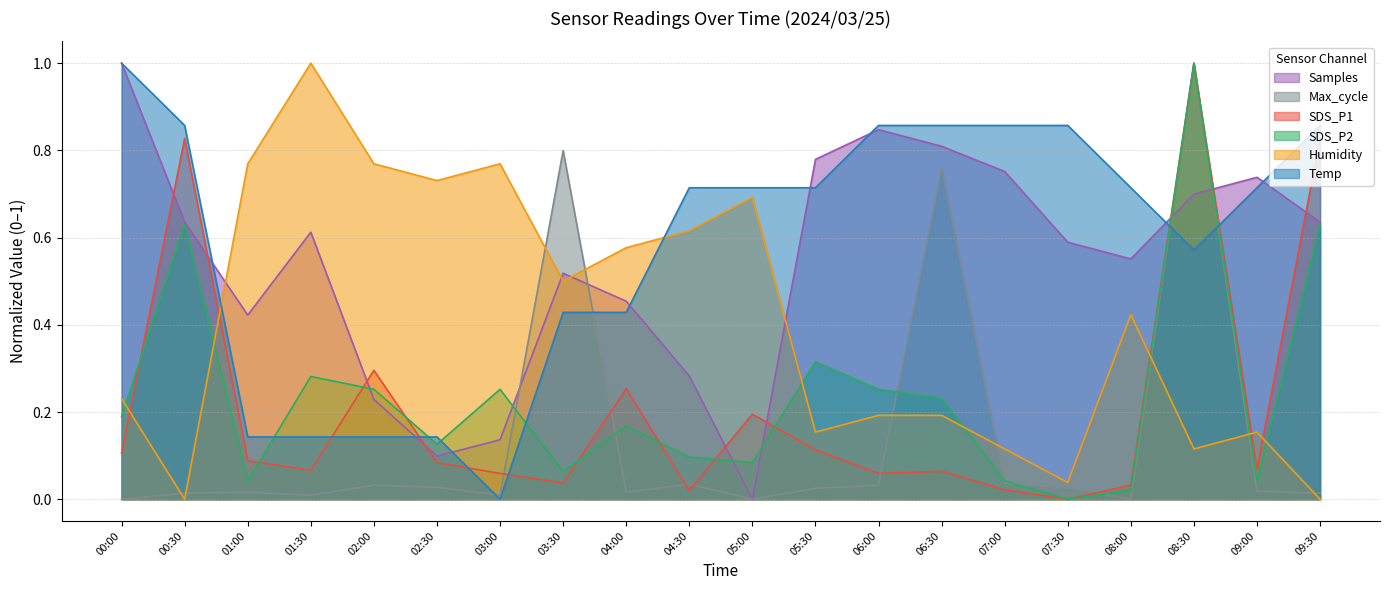

True or false: Samples and Temp intersect in this chart.

True